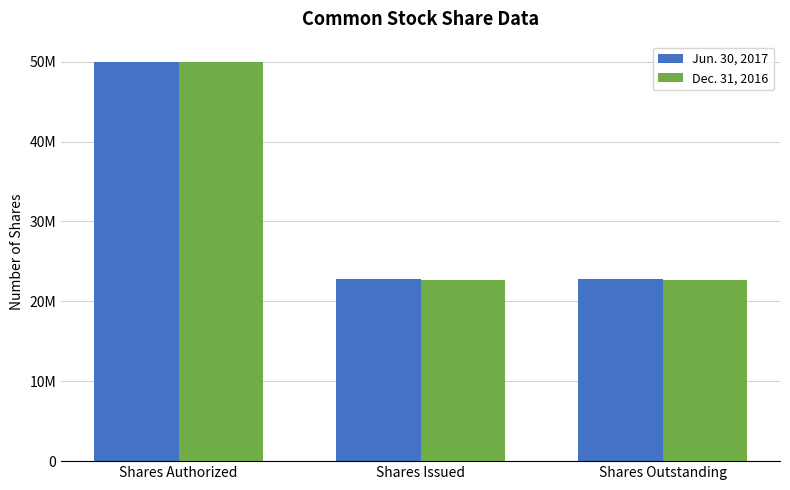

Is the value of Dec. 31, 2016 at Shares Issued greater than the value of Jun. 30, 2017 at Shares Authorized?

No